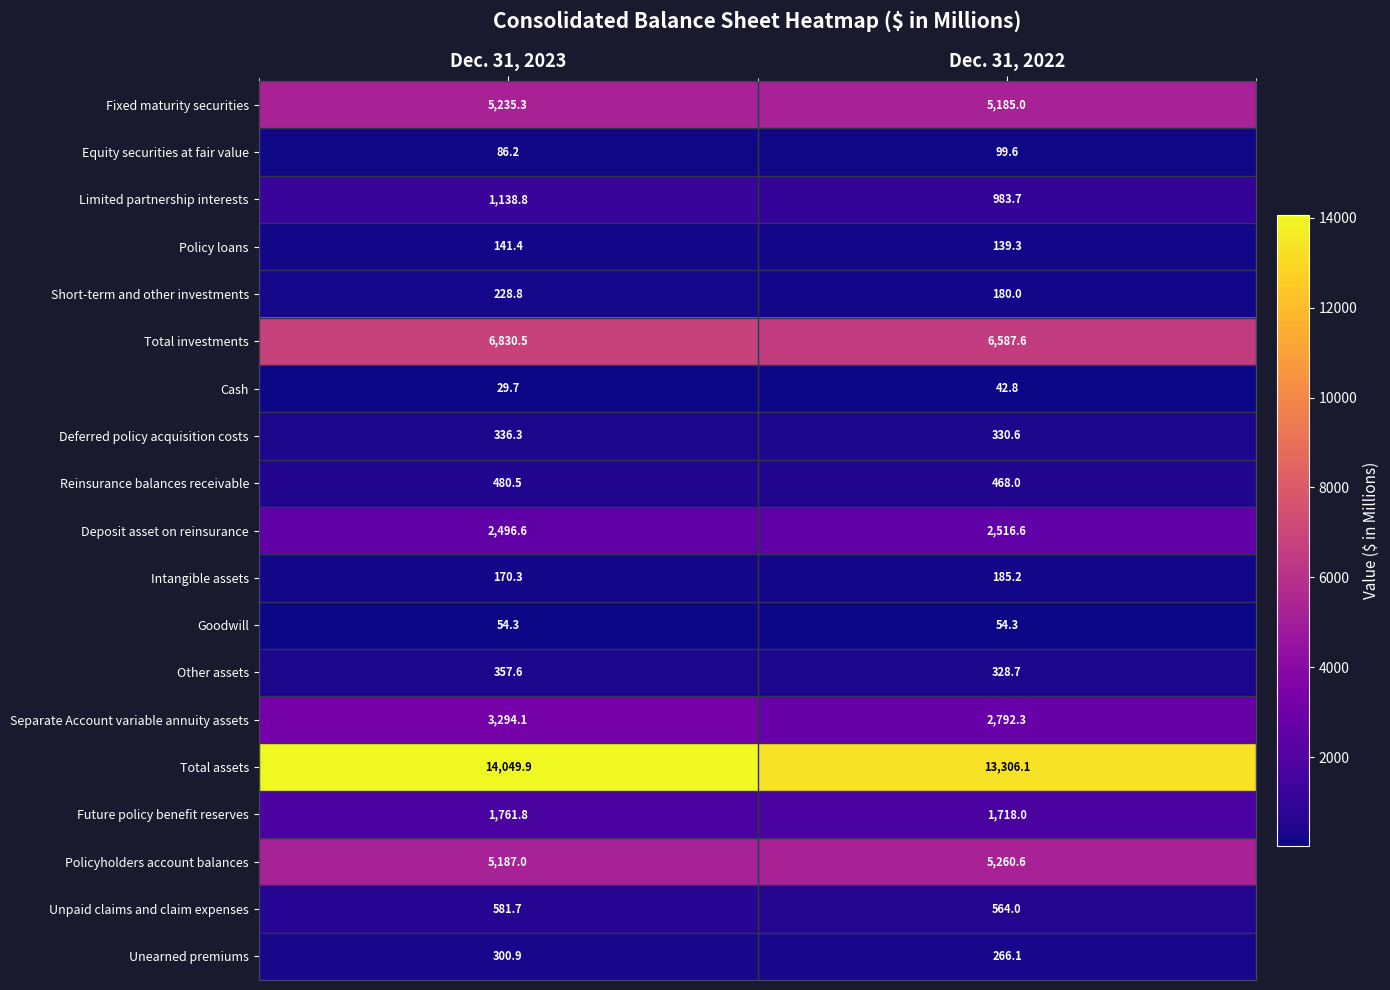

What is the average value of the Unpaid claims and claim expenses series?

572.9